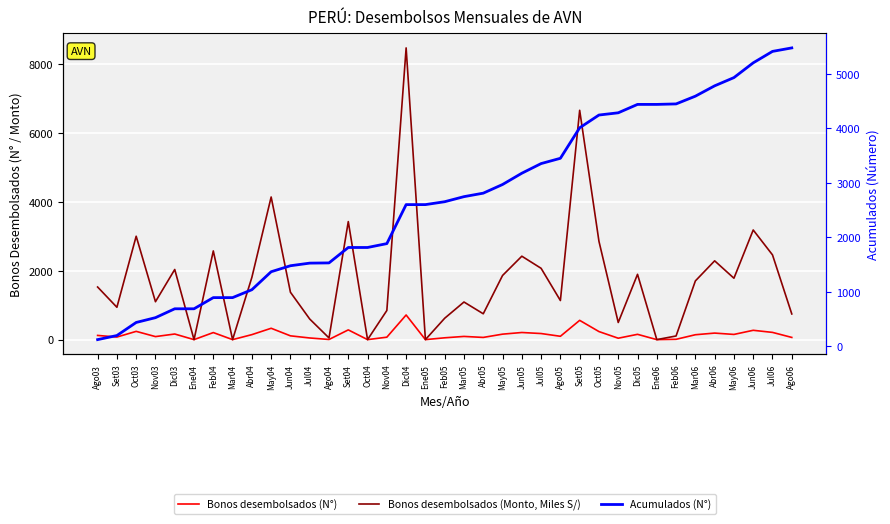

What are all the series names shown in the legend?

Bonos desembolsados (N°), Bonos desembolsados (Monto, Miles S/), Acumulados (N°)